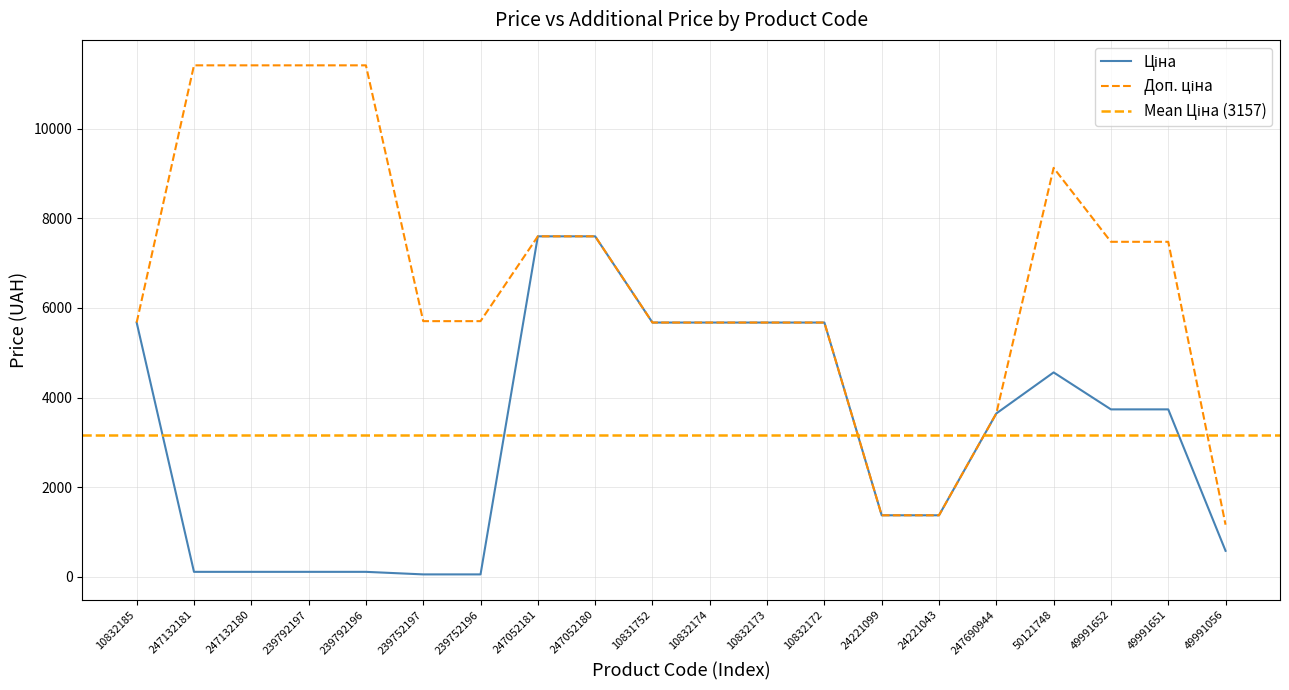

Does the chart have visible grid lines?

Yes